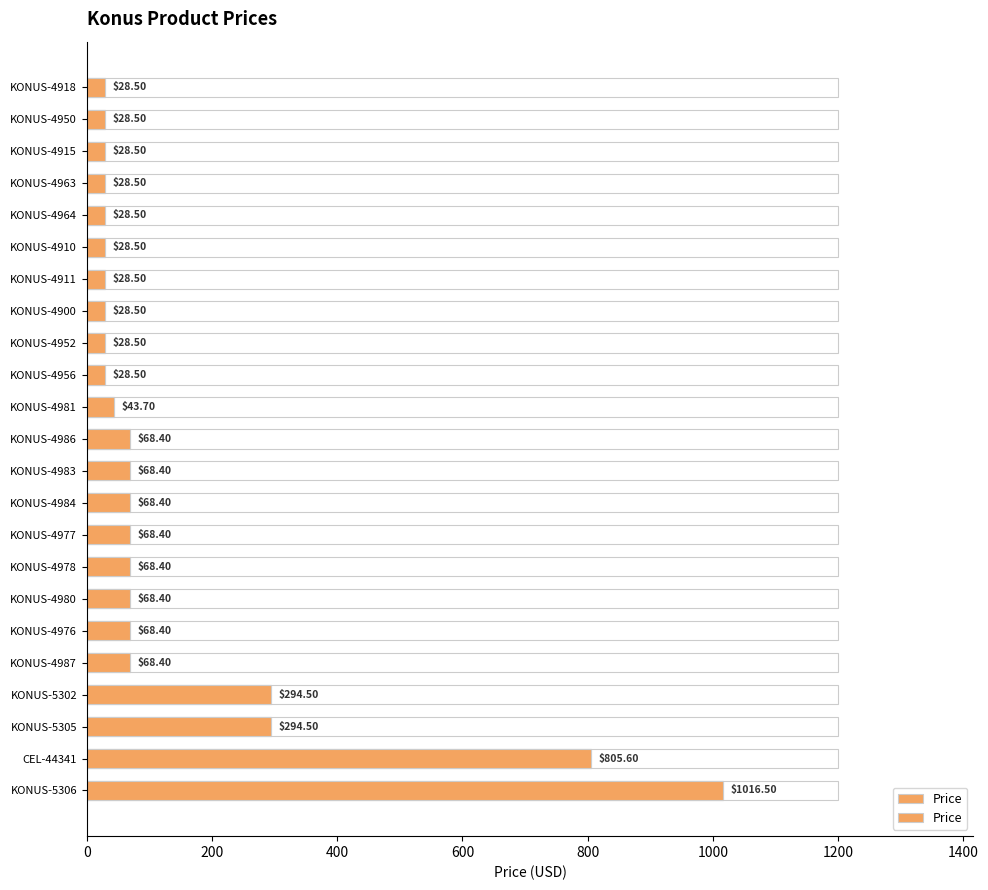

How many series are shown in this chart?

1